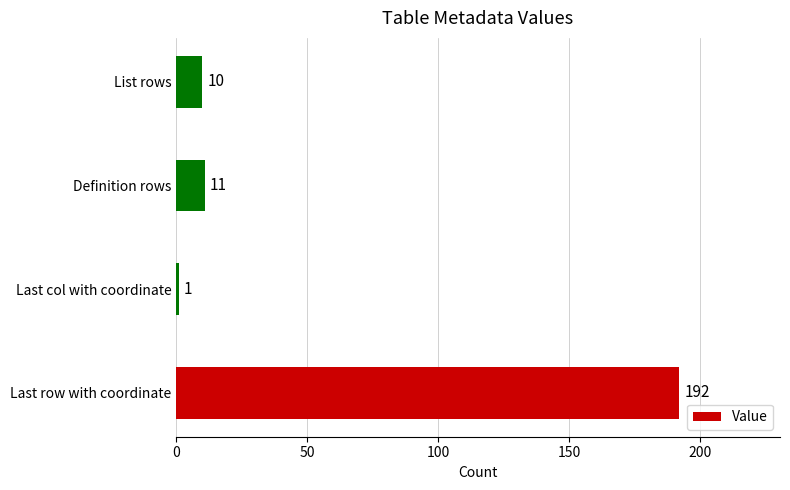

Approximately how many times larger is the value at Last row with coordinate compared to List rows?

19.2